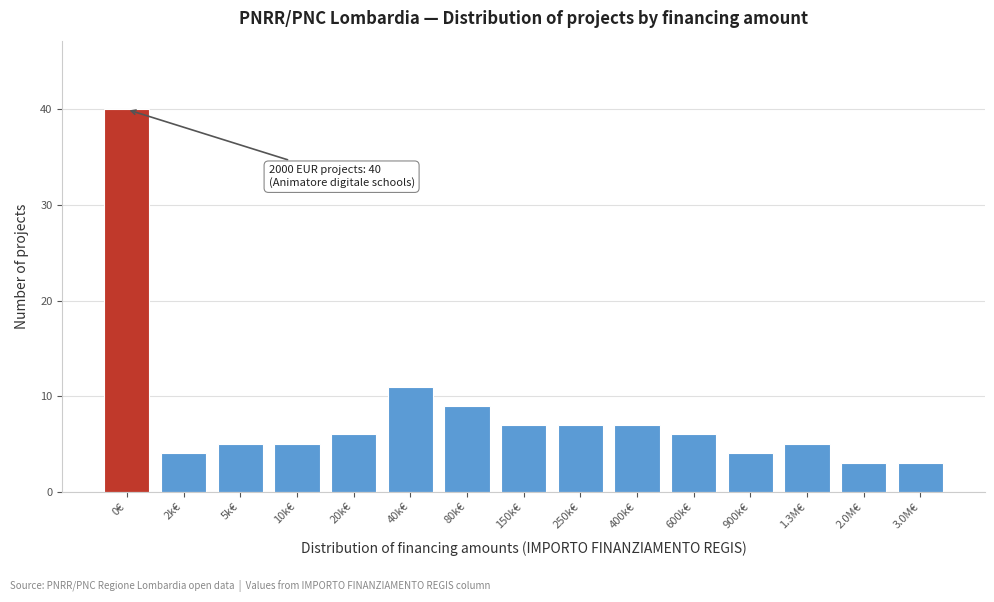

Reading left to right, list all the values displayed in this chart.

40	4	5	5	6	11	9	7	7	7	6	4	5	3	3